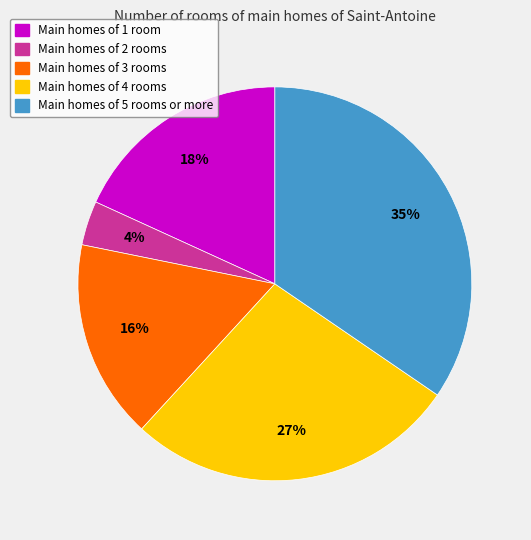

Does any single category account for the majority?

No